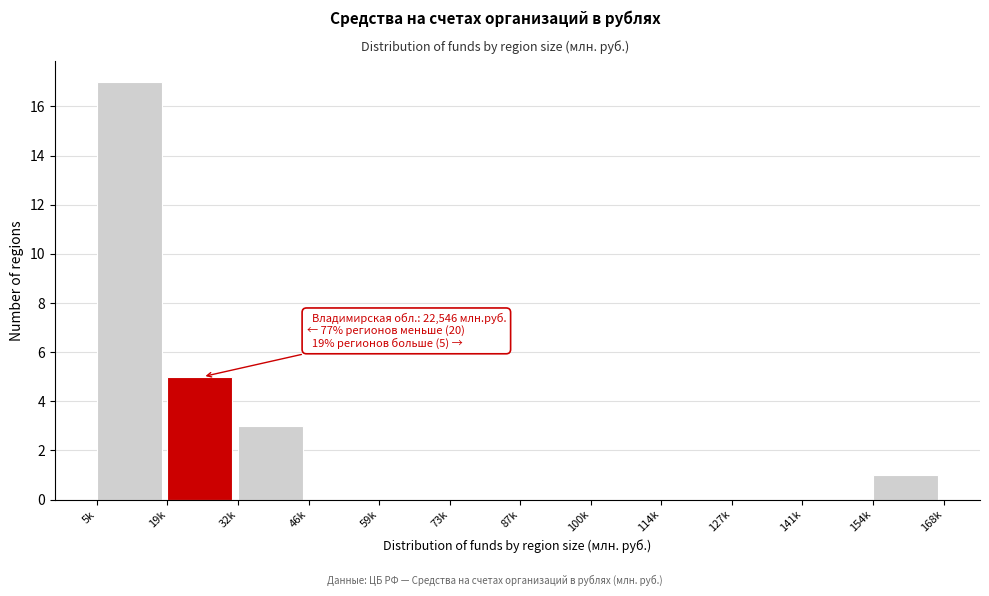

Reading left to right, transcribe all the data shown in this chart.

5k=17	19k=5	32k=3	46k=0	59k=0	73k=0	87k=0	100k=0	114k=0	127k=0	141k=0	154k=1